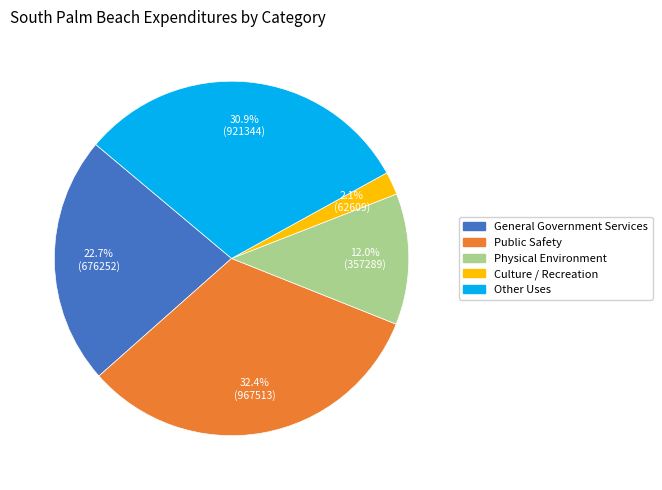

True or false: Culture / Recreation accounts for 2% of the total.

True